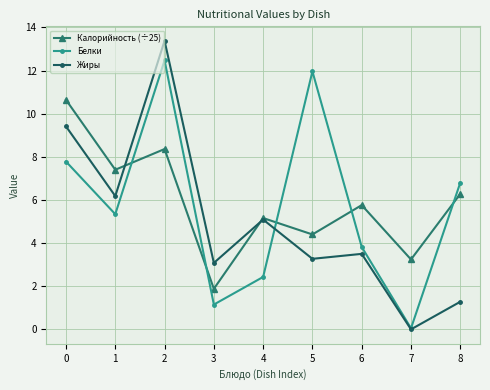

True or false: Белки has a value of 12.5 at 2.

True